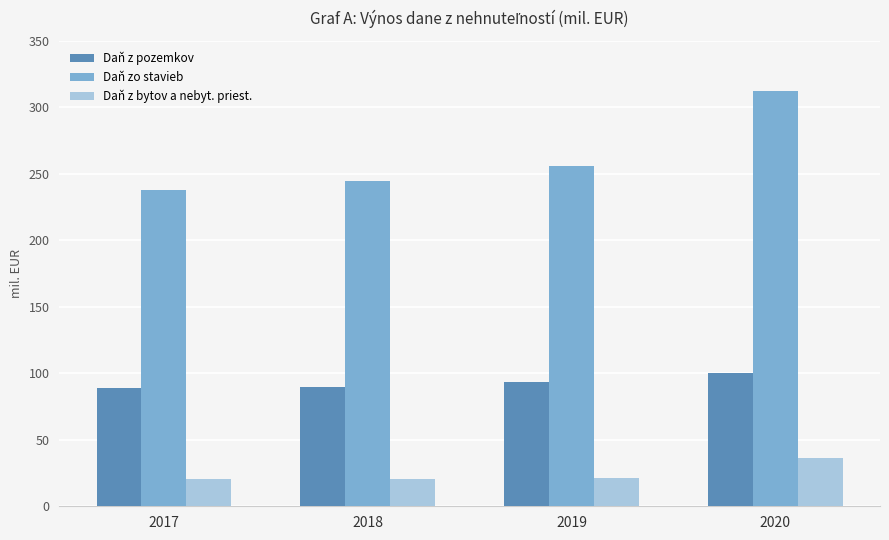

What is the sum of all Daň z bytov a nebyt. priest. values?

98.7